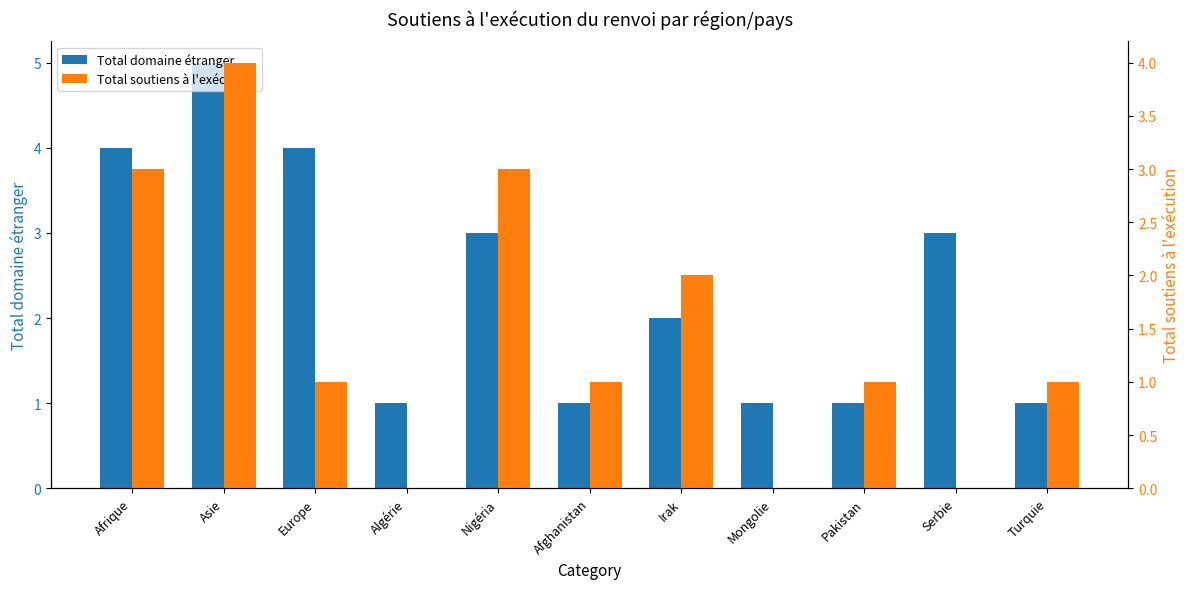

Reading left to right, transcribe all the data shown in this chart.

Total domaine étranger: 4	5	4	1	3	1	2	1	1	3	1
Total soutiens à l'exécution: 3	4	1	0	3	1	2	0	1	0	1